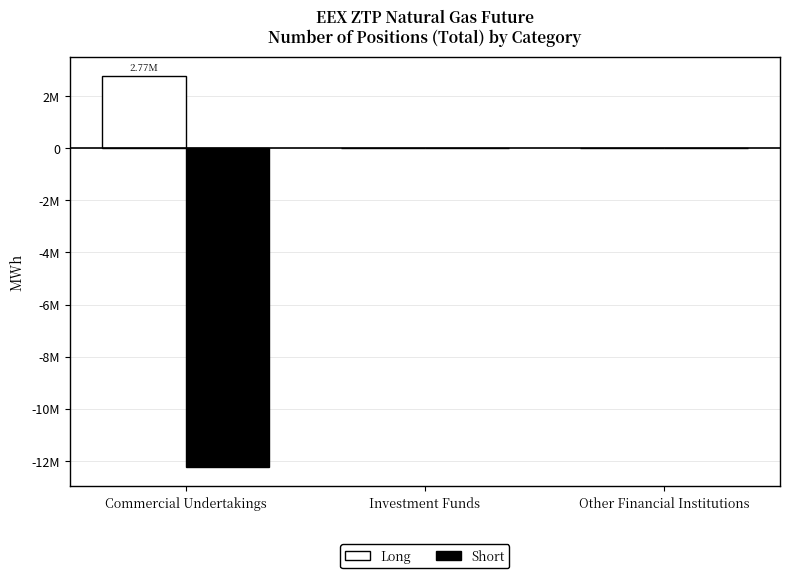

At which label is Short closest to -6114050?

Commercial Undertakings